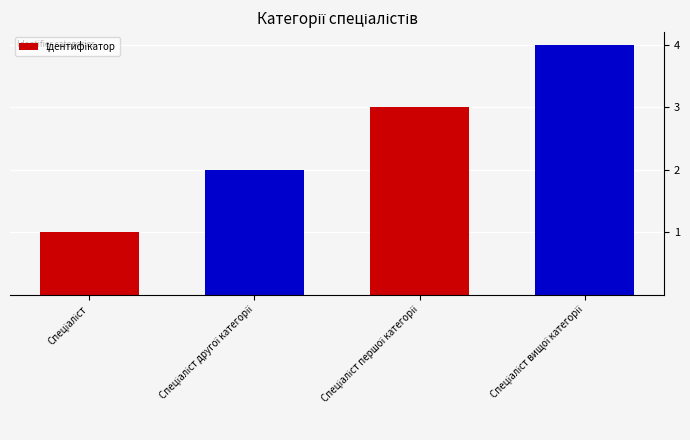

What is the sum of all values?

10